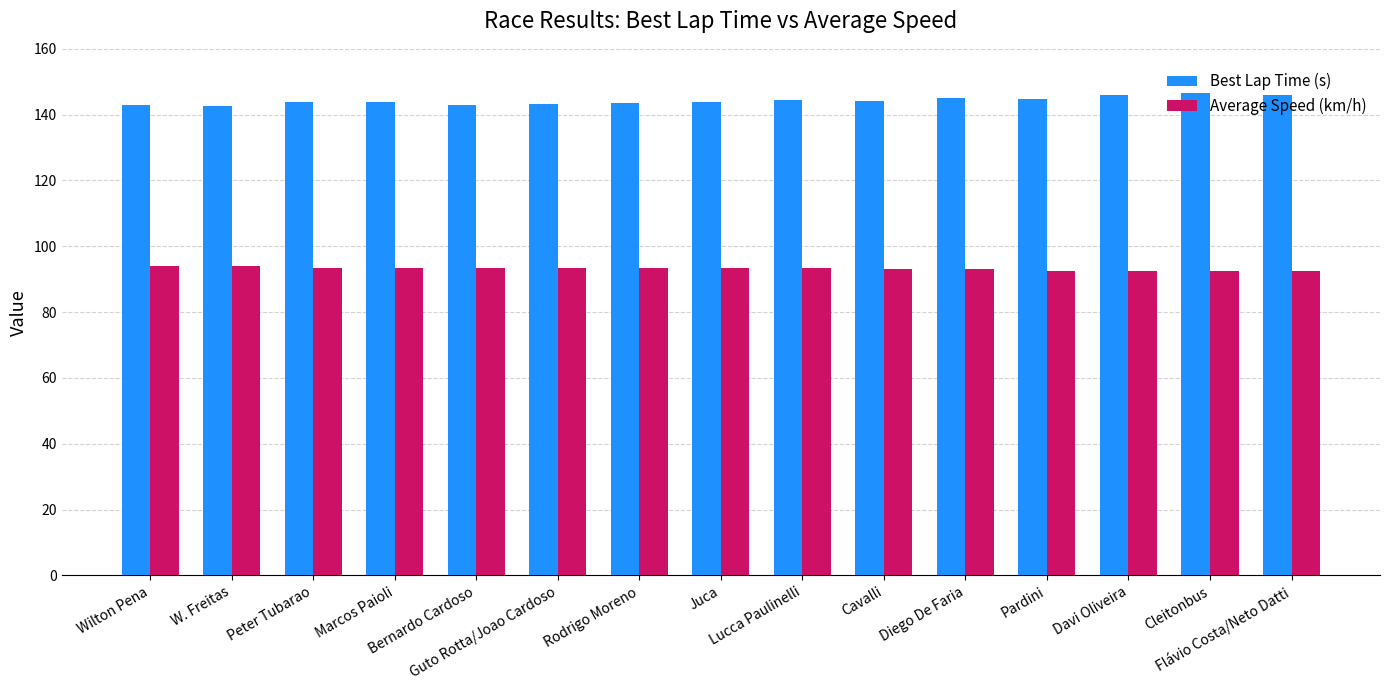

What is the smallest value displayed?

92.4